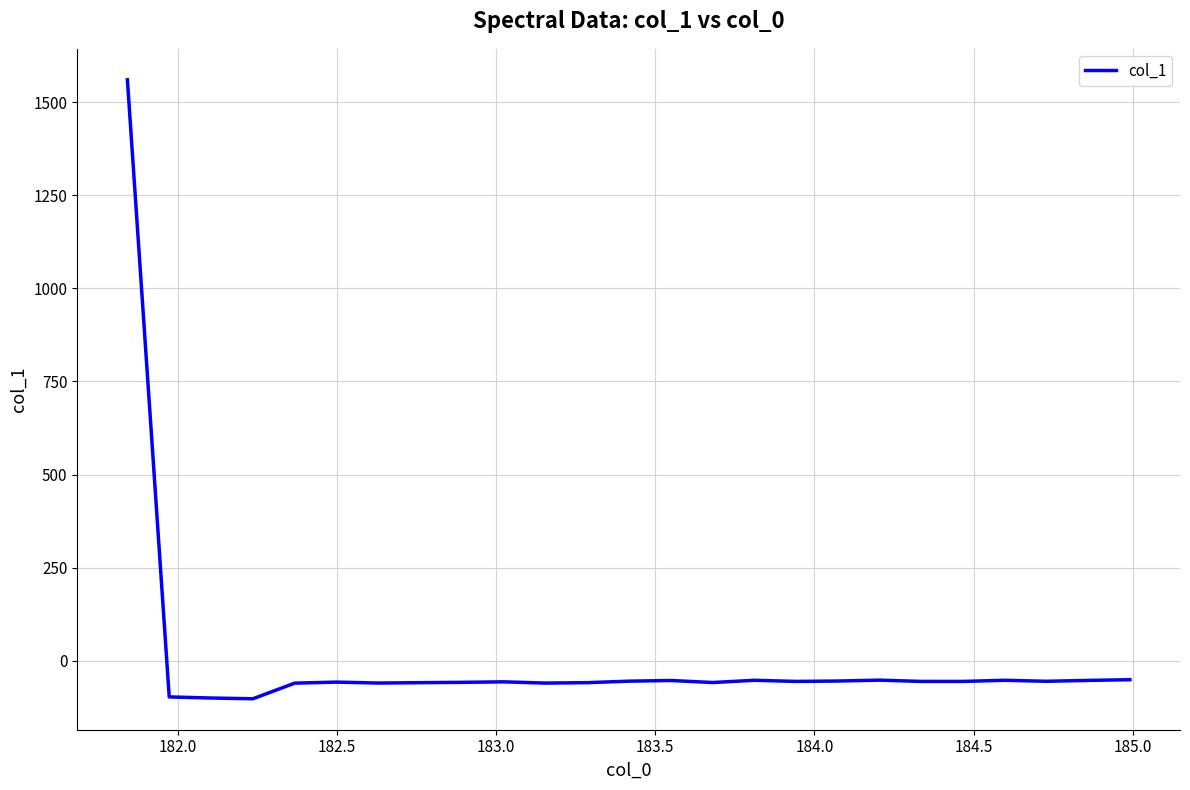

What is the smallest value displayed?

-101.7